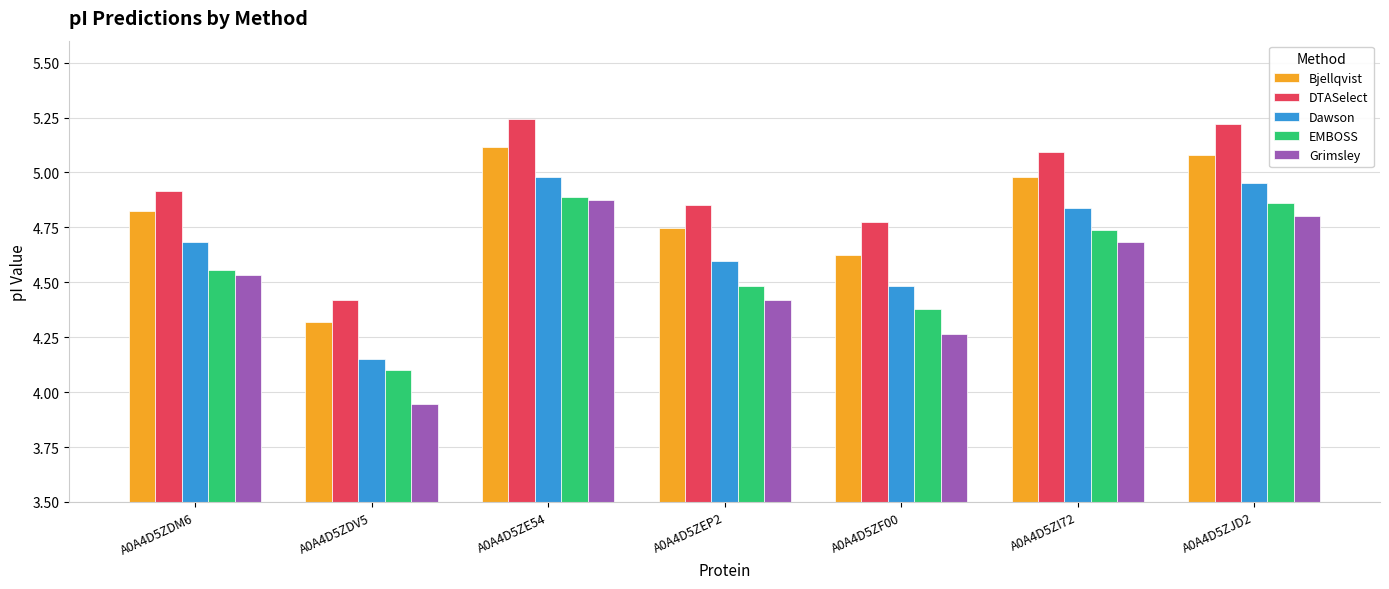

Which category has the lowest value in the DTASelect series?

A0A4D5ZDV5